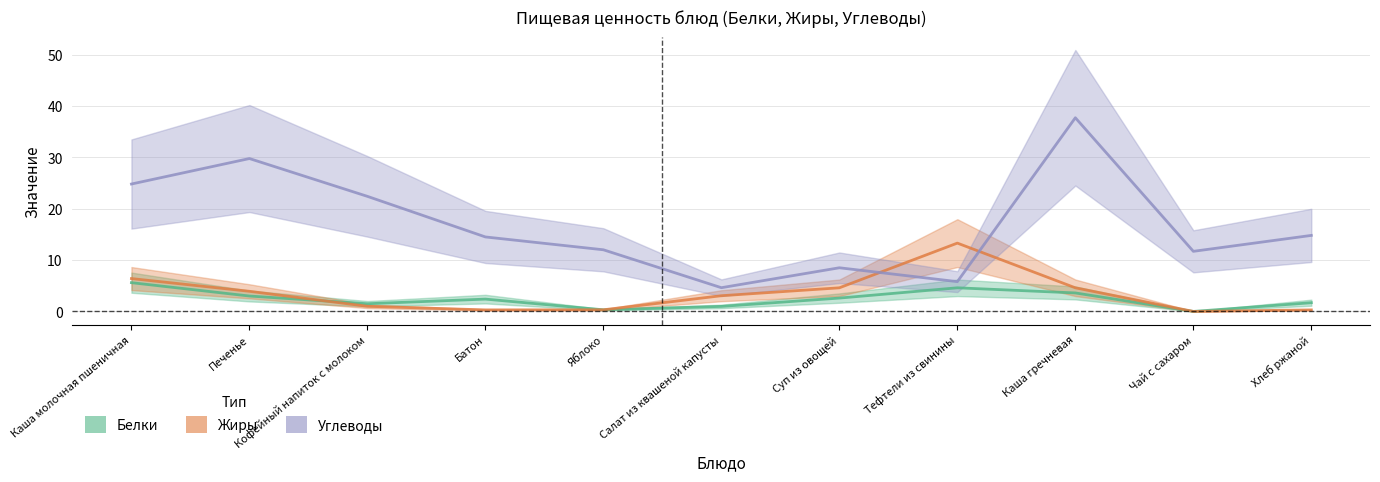

What position from the left is Тефтели из свинины?

8